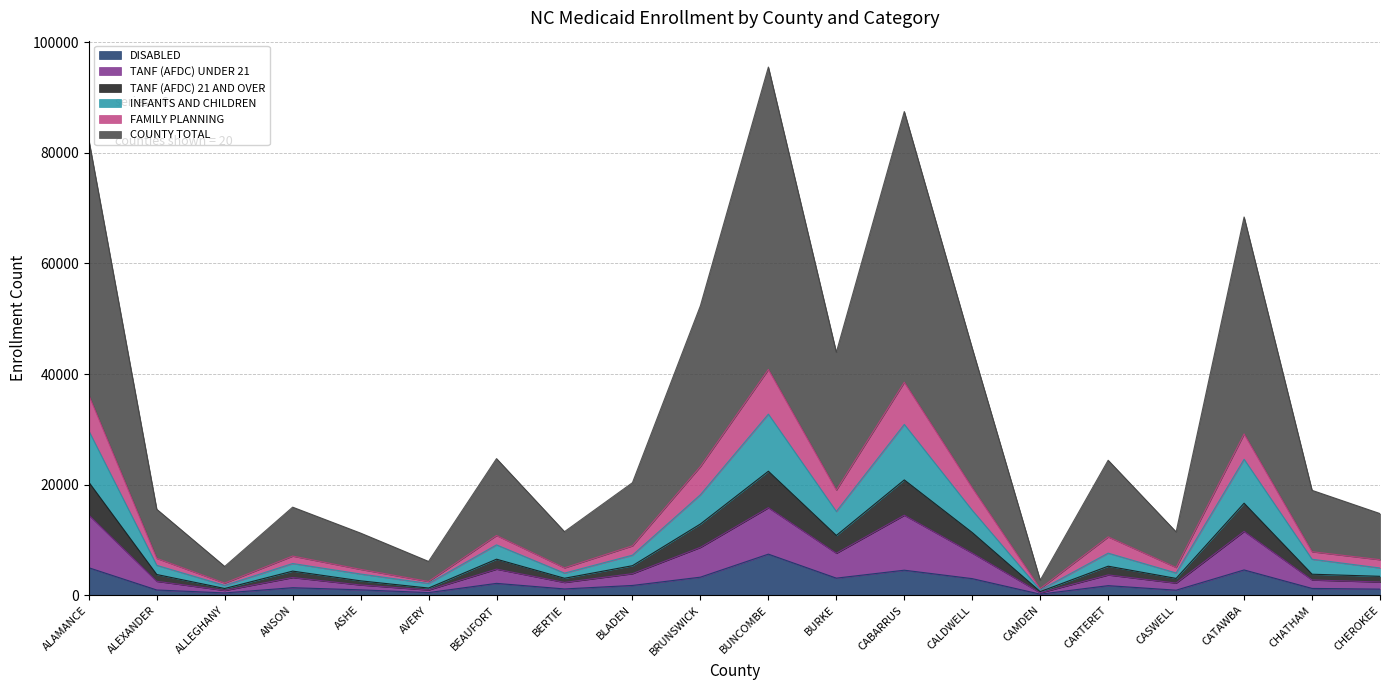

Is it true that FAMILY PLANNING equals 664 at ALLEGHANY?

False